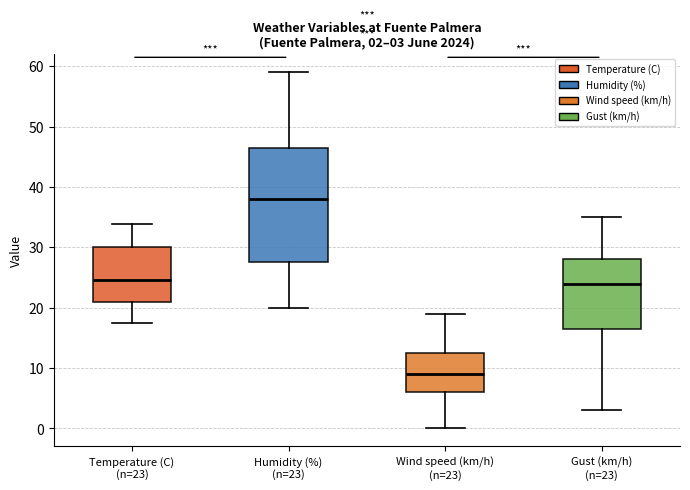

Which box's median line is the lowest?

Wind speed (km/h) (n=23)